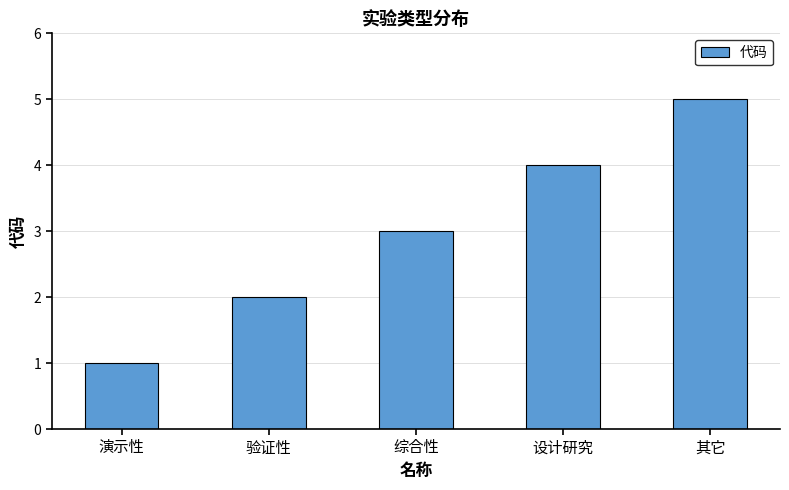

Count the number of categories in the chart.

5